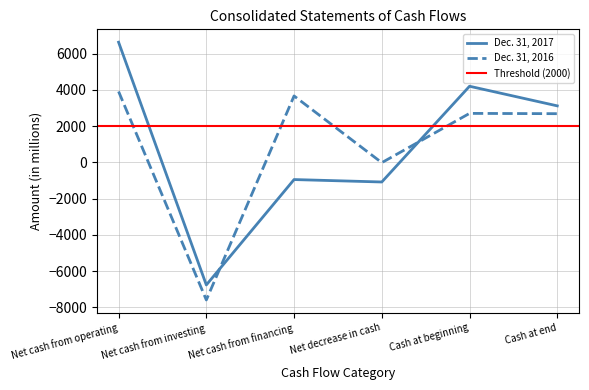

What is the sum of all Dec. 31, 2016 values?

5354